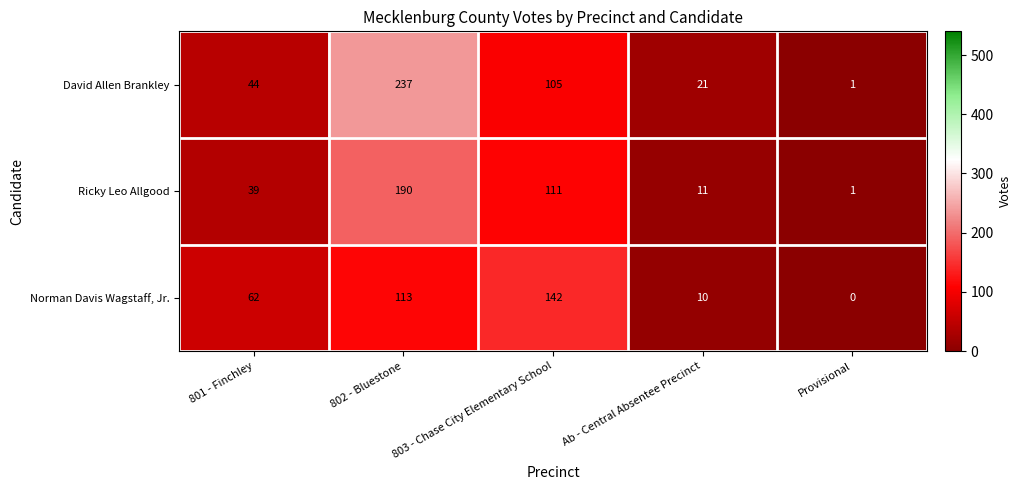

What is the difference between the highest and lowest values at Ab - Central Absentee Precinct?

11